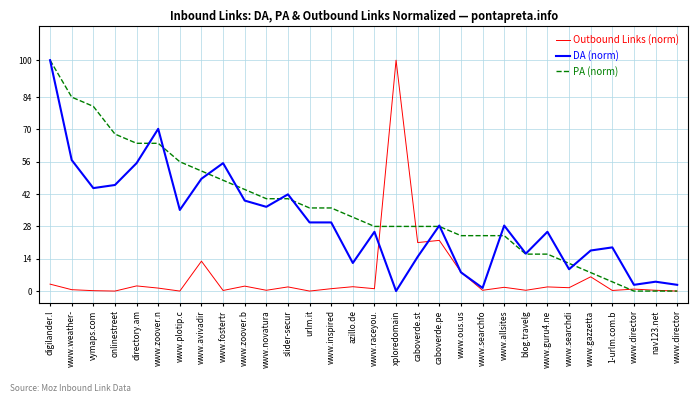

Where do DA (norm) and Outbound Links (norm) first cross each other?

www.raceyou. and xploredomain